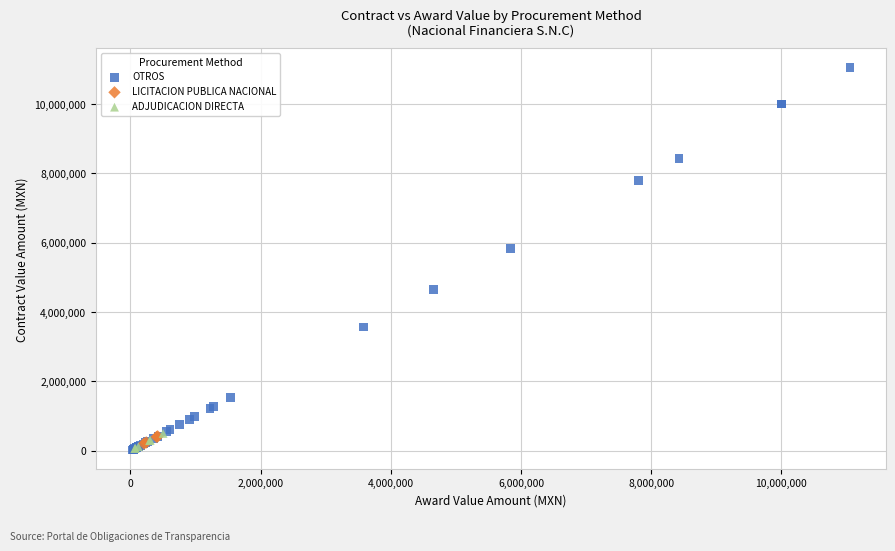

Which series has the largest Y range (max minus min)?

OTROS